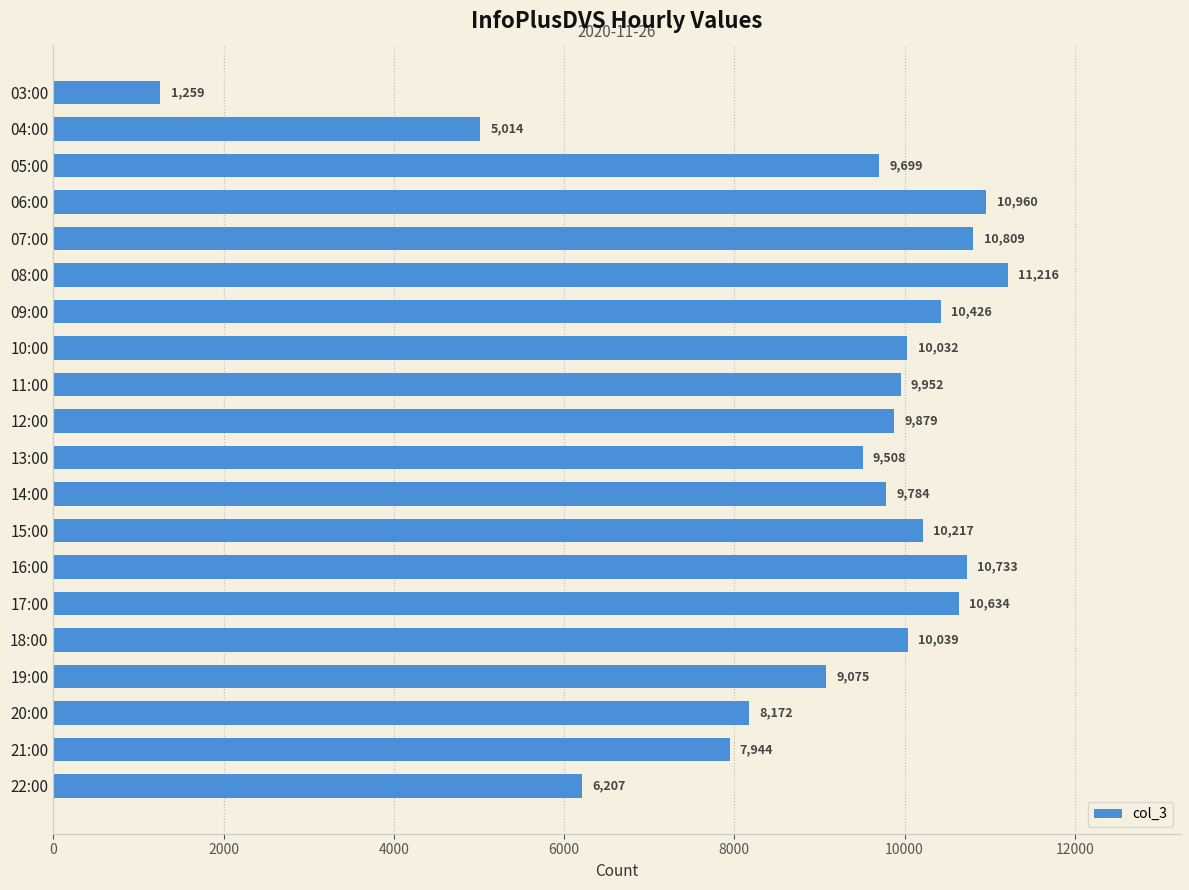

Rank the categories by value from lowest to highest.

03:00, 04:00, 22:00, 21:00, 20:00, 19:00, 13:00, 05:00, 14:00, 12:00, 11:00, 10:00, 18:00, 15:00, 09:00, 17:00, 16:00, 07:00, 06:00, 08:00